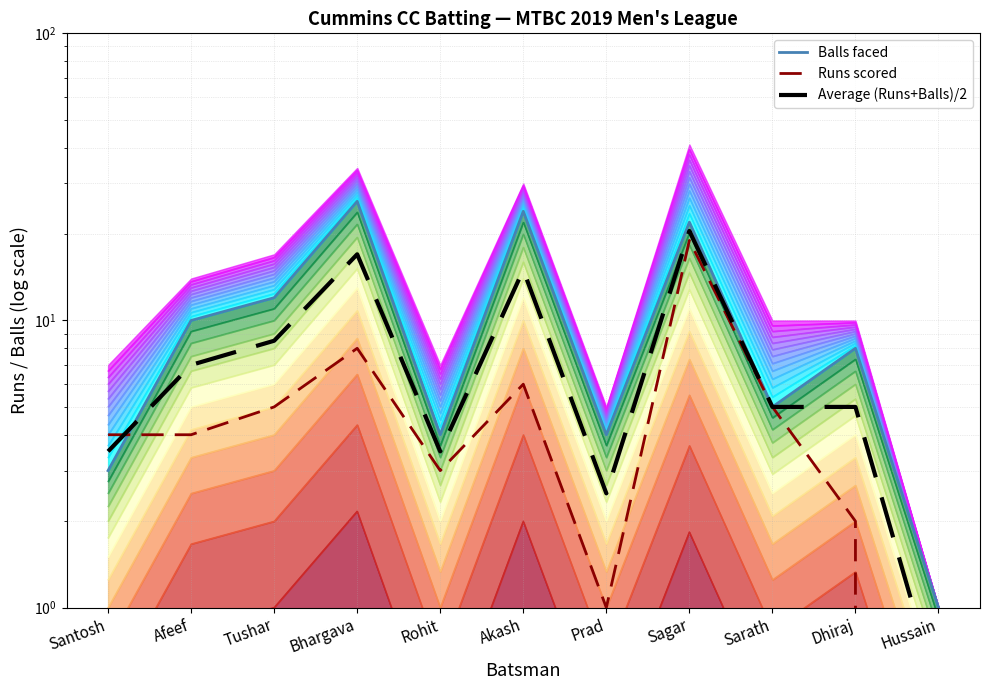

Where is Balls faced nearest to the value 13?

Tushar